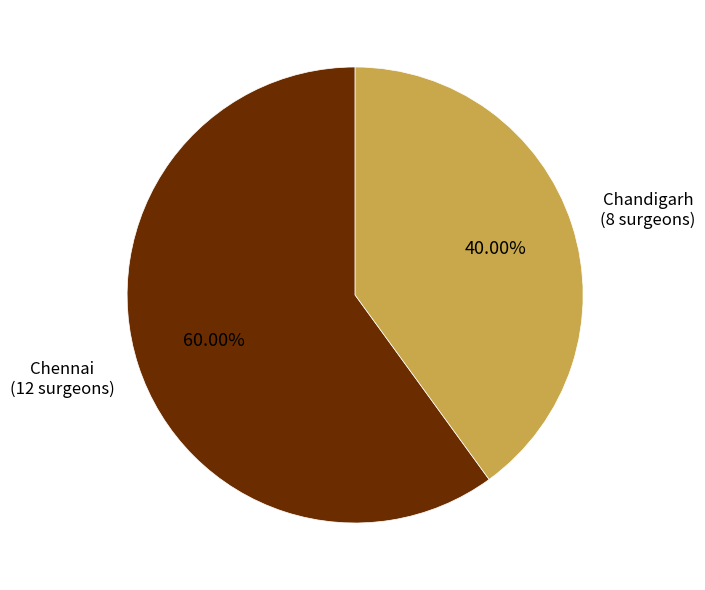

Does any single category account for the majority?

Yes